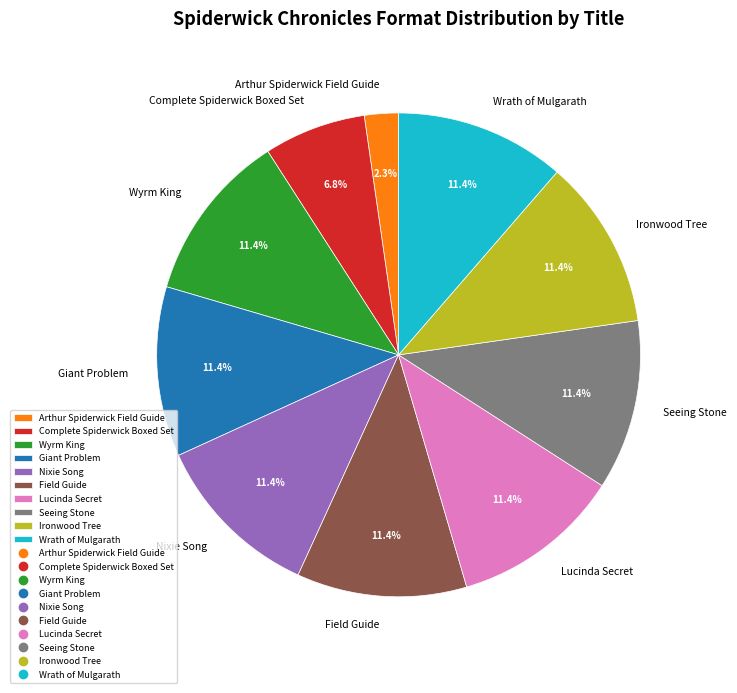

How many segments does this pie chart have?

10